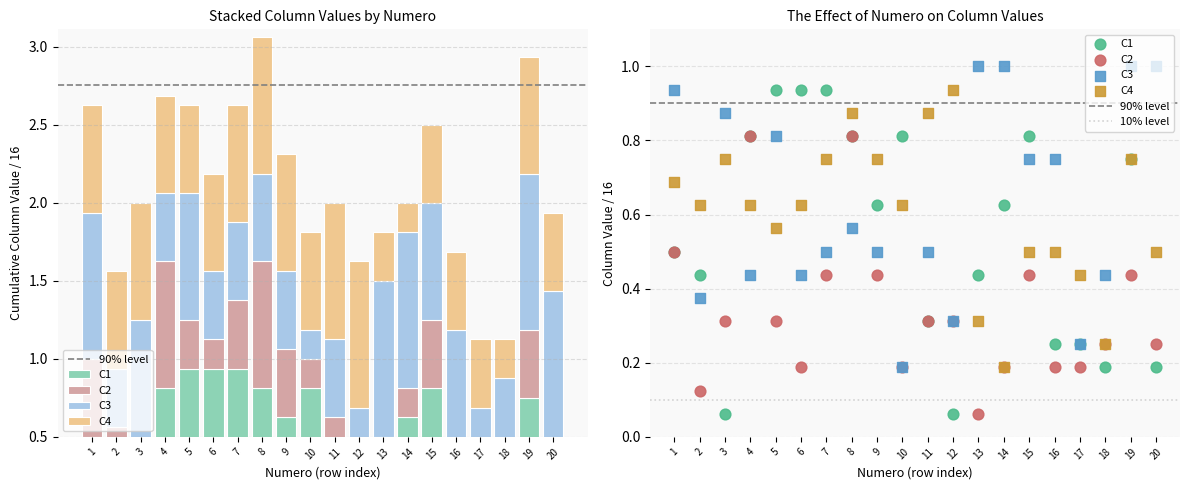

Which series has the largest total across all categories?

C3